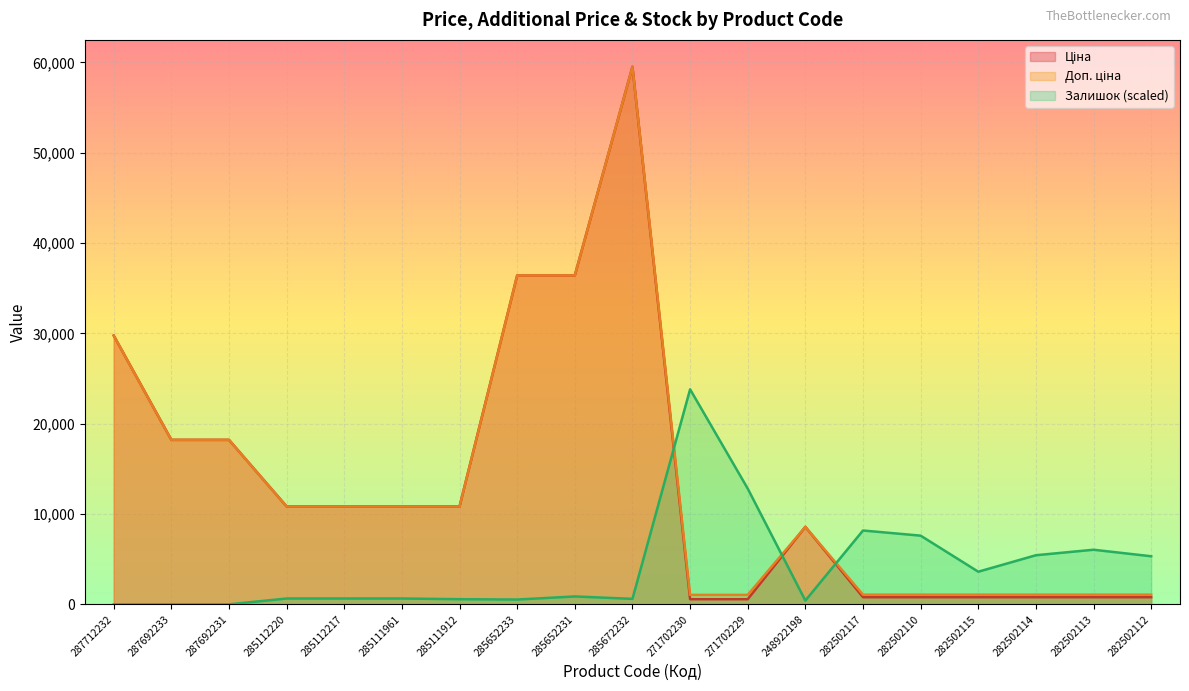

How many lines are shown in the chart?

3